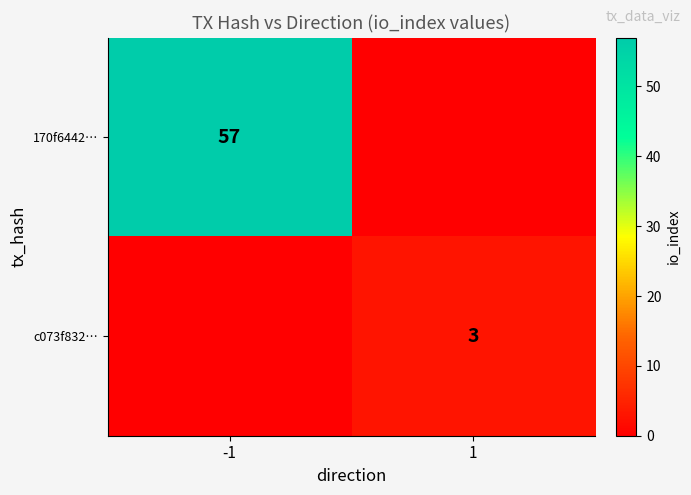

How many distinct data groups are displayed?

2